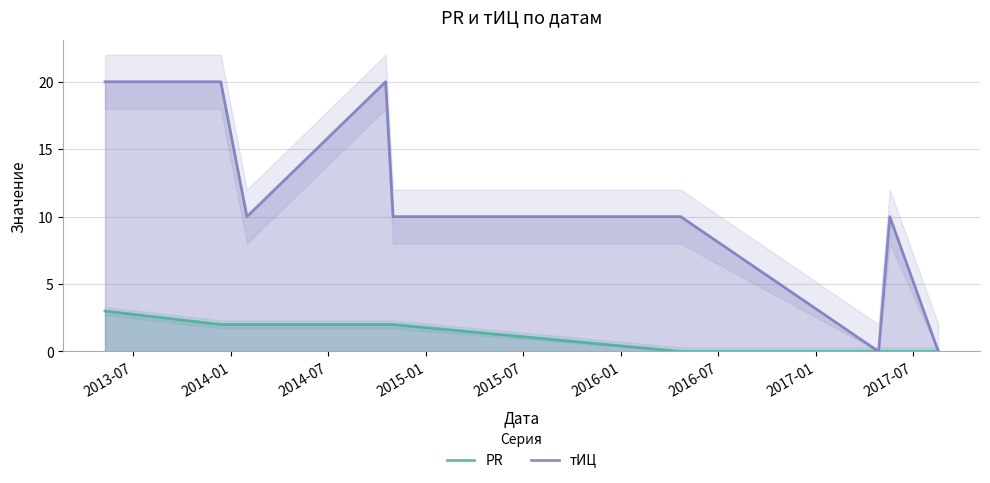

What is the sum of all тИЦ values?

100